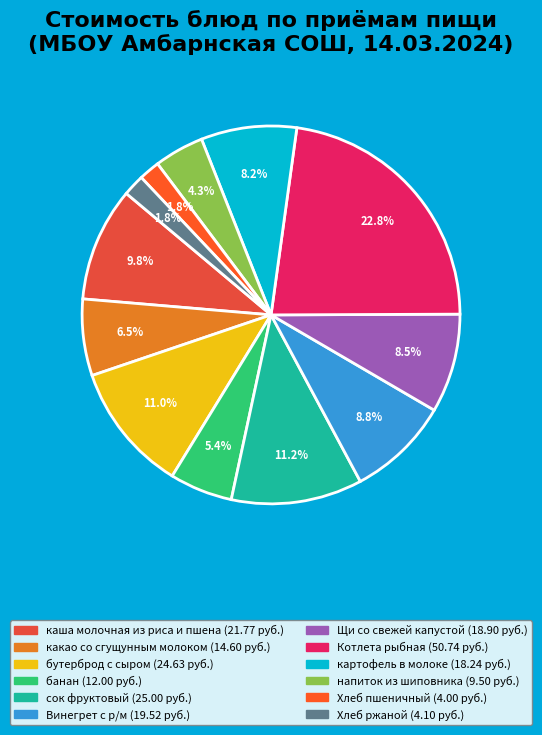

Does Хлеб ржаной represent more than half of the total?

No